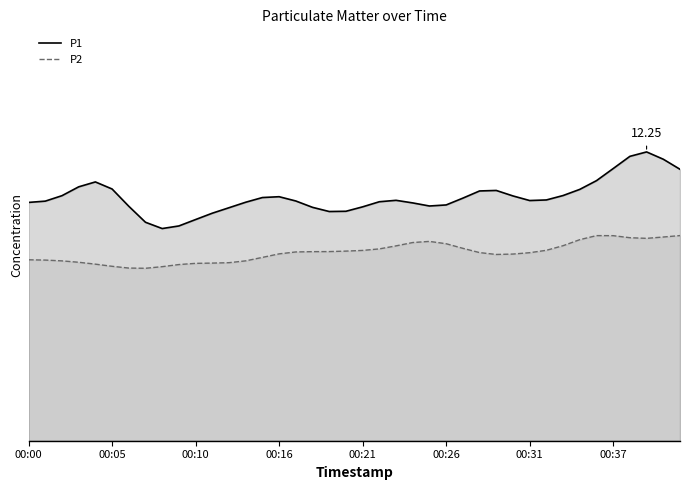

What is the difference between the highest and lowest values at 00:06?

1.6